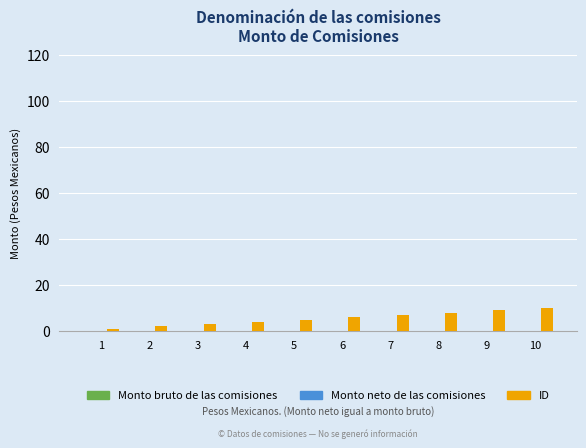

What is the greatest value displayed?

10